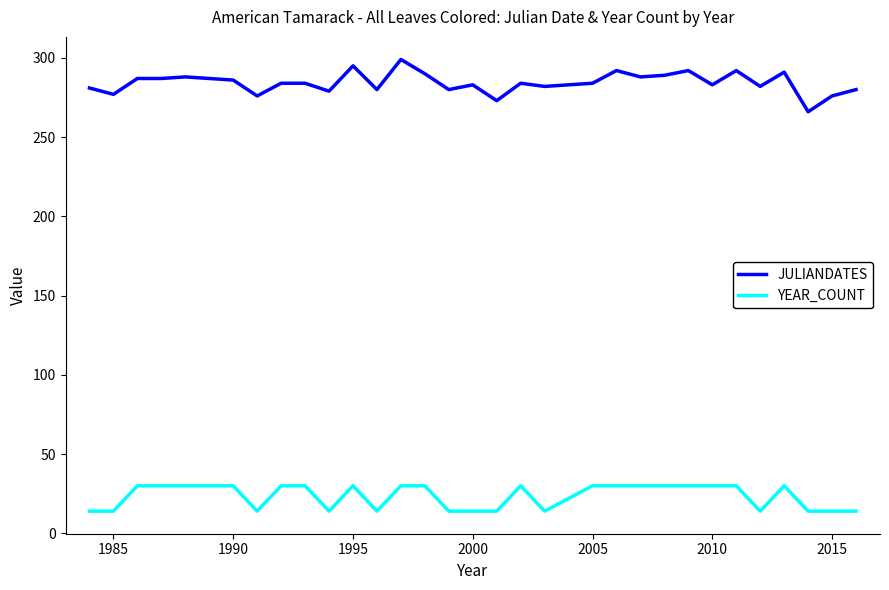

Rank the series by their average value, from lowest to highest.

YEAR_COUNT, JULIANDATES